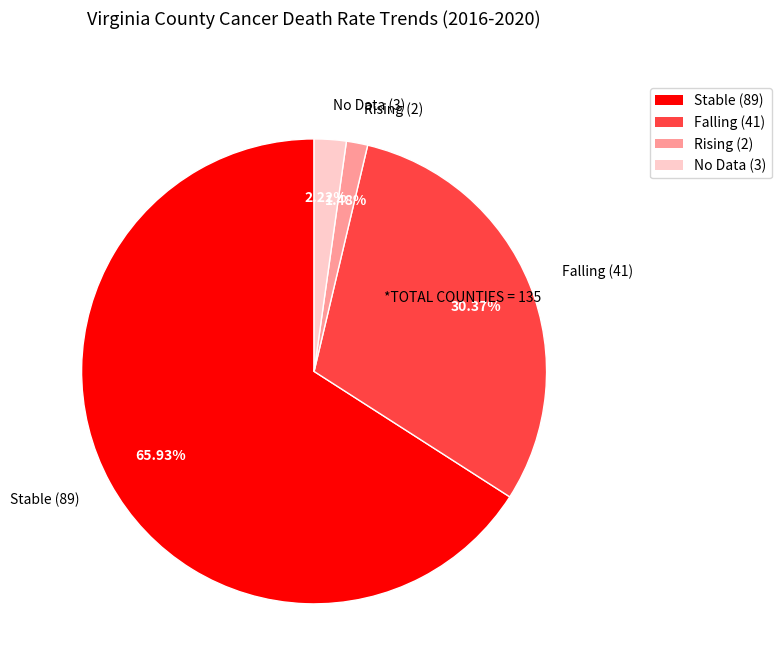

Does Stable account for over 50% of the chart?

Yes